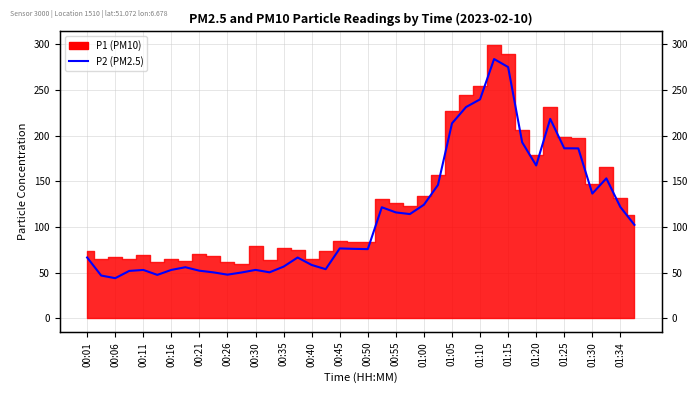

Count the number of categories in the chart.

40